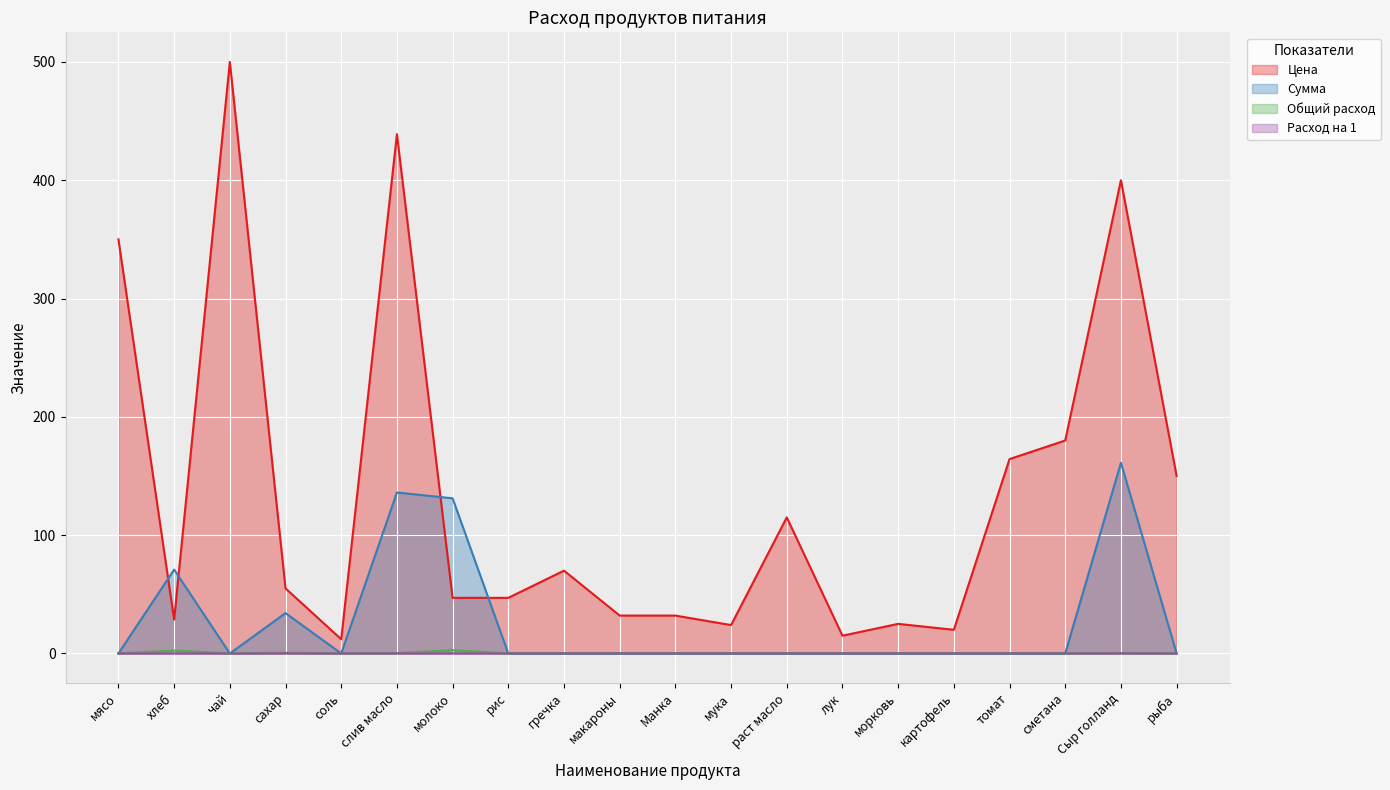

What is the label of the 5th point from the left?

соль